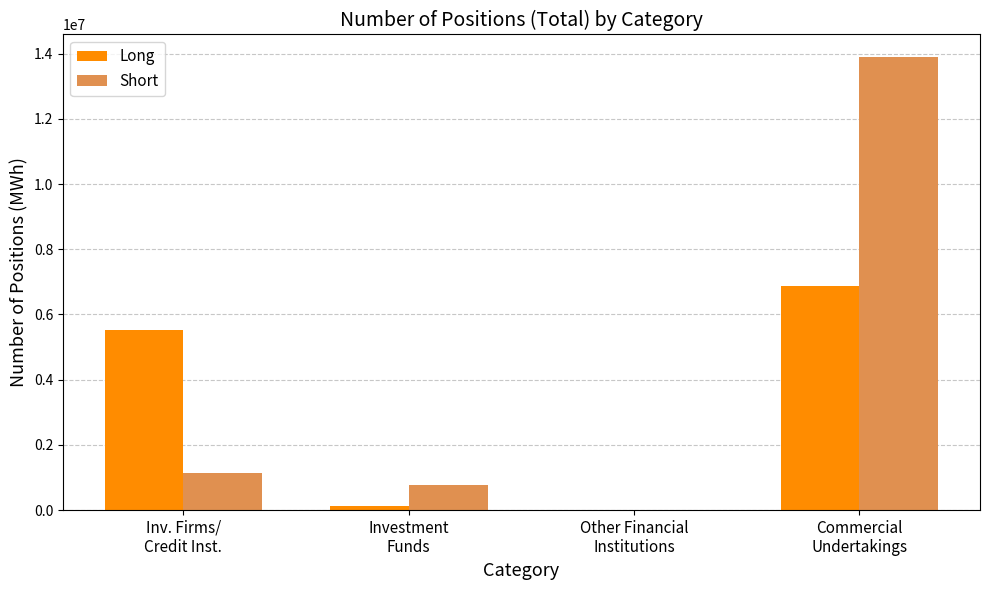

Are the bars horizontal?

No